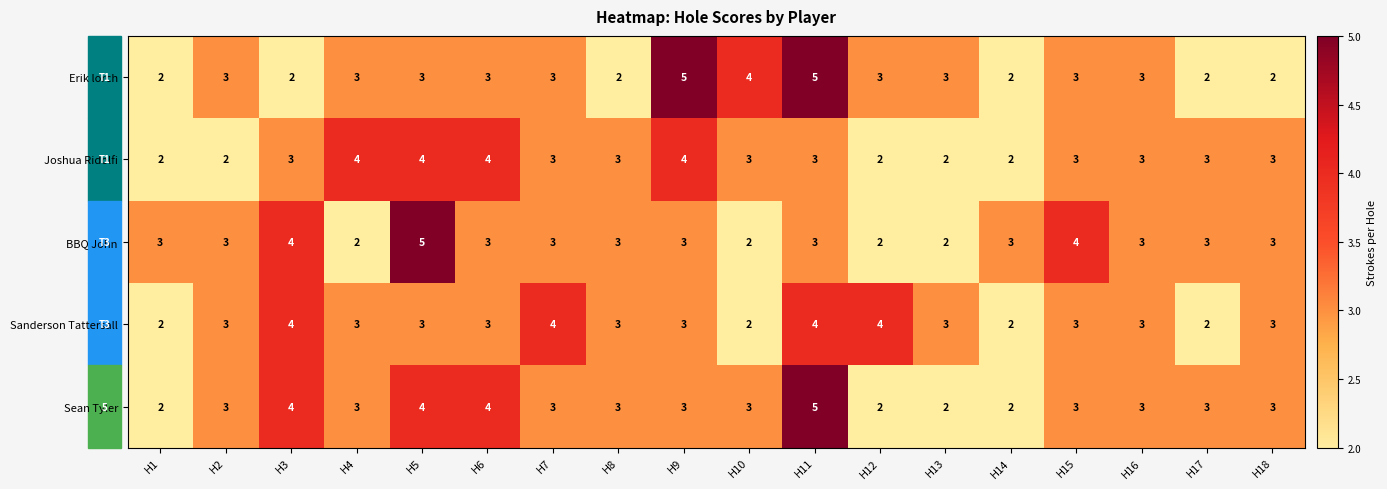

What is the difference between the highest and lowest values at H3?

2